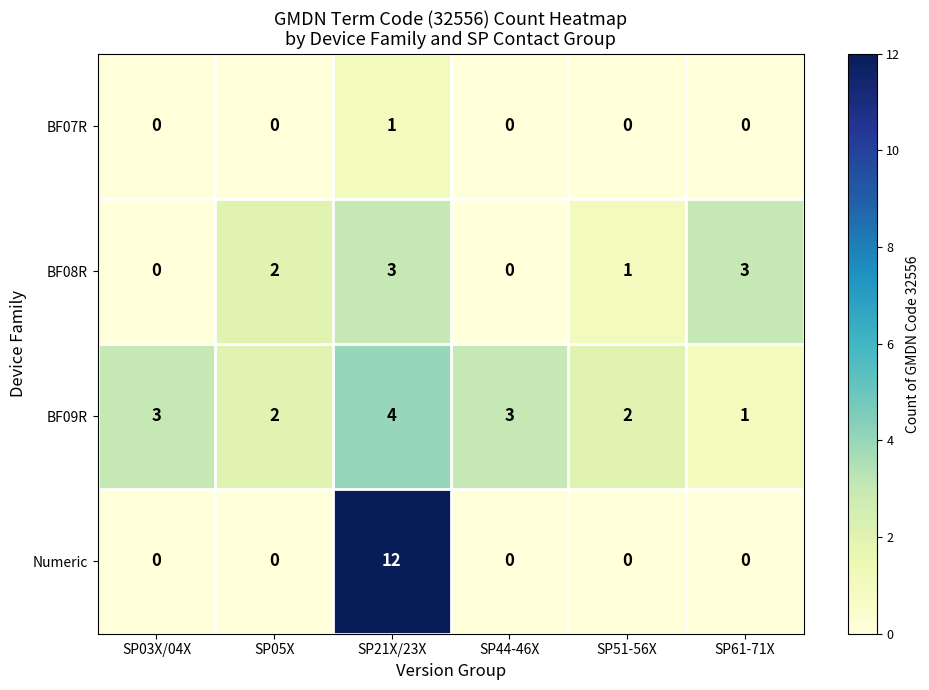

Rank the series by their maximum value, from lowest to highest.

BF07R, BF08R, BF09R, Numeric